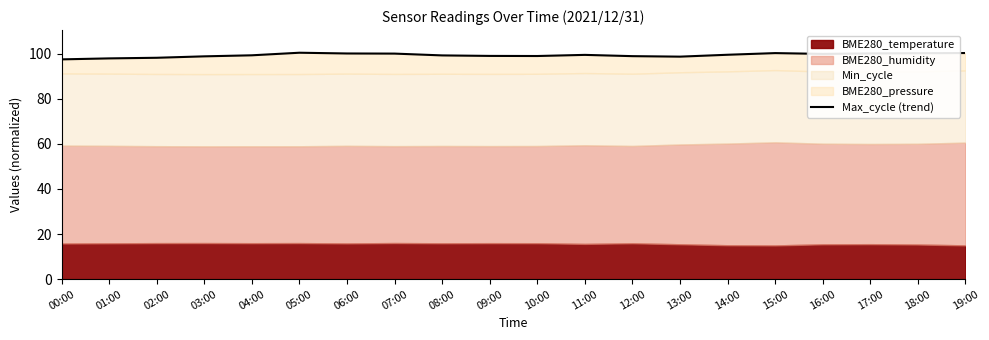

How many values are below 99?

8